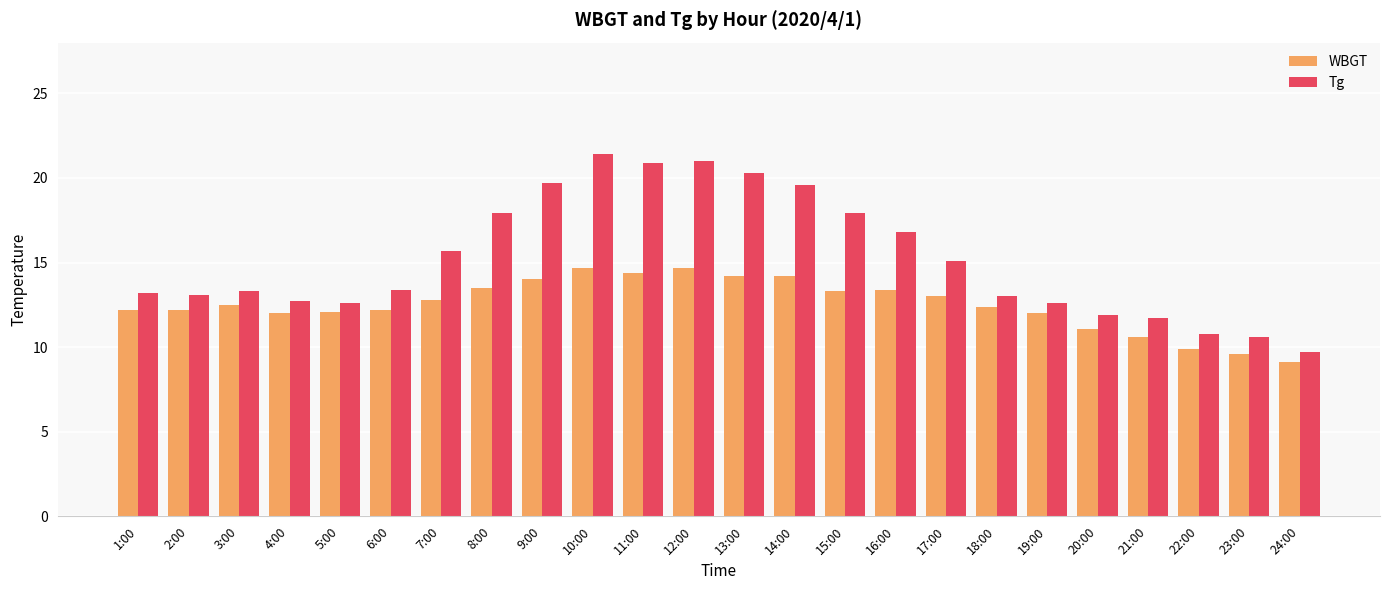

What is the spread (max minus min) of values at 16:00?

3.4